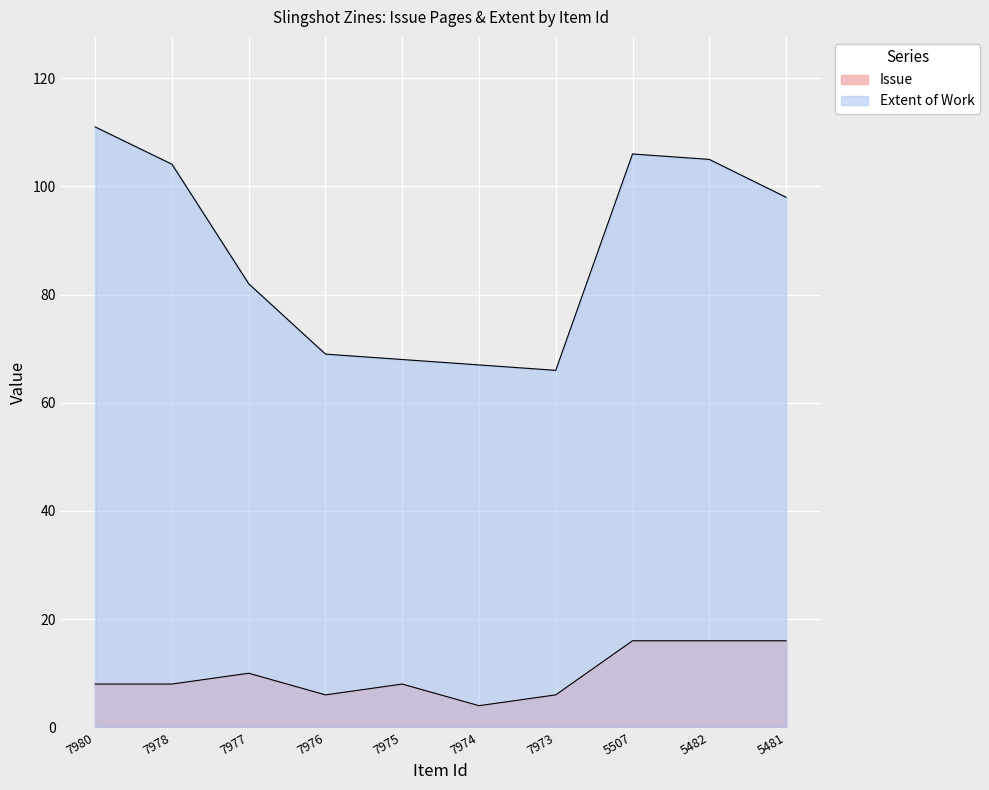

Rank the series at 7978 from highest to lowest value.

Extent of Work, Issue